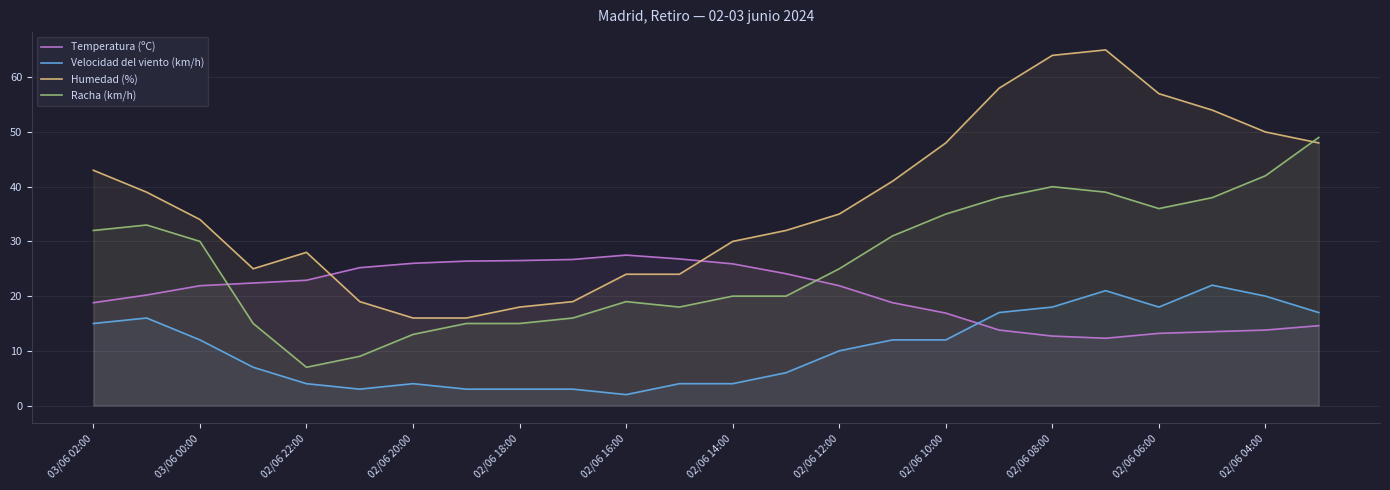

Which series has the largest range (max minus min)?

Humedad (%)